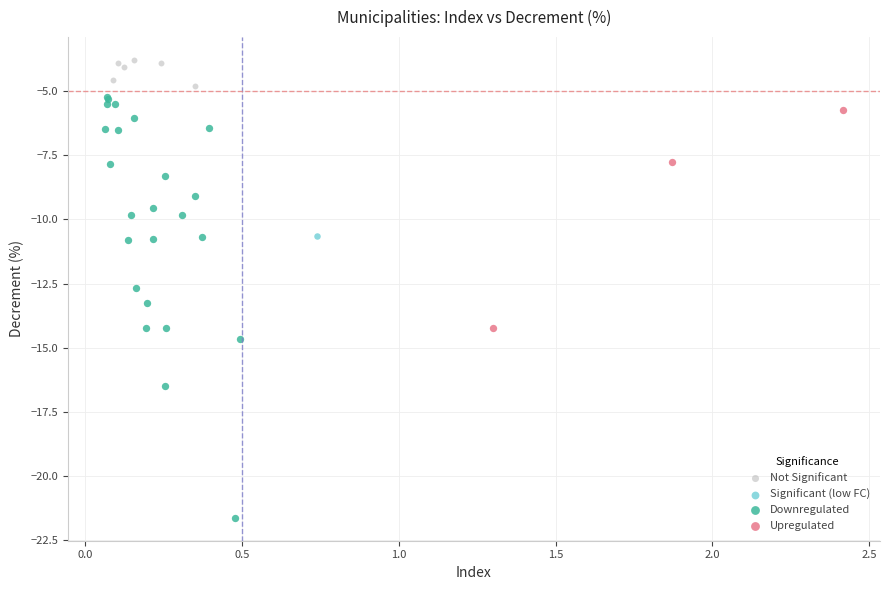

Which series reaches the maximum Y coordinate?

Not Significant